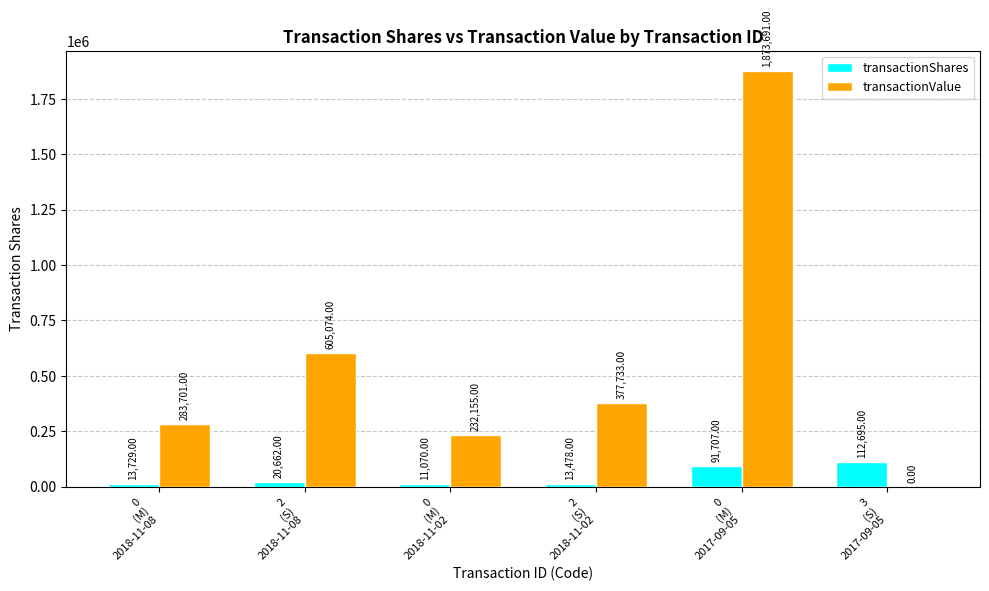

Reading left to right, what are all the values shown in this chart?

transactionShares: 13729	20662	11070	13478	91707	112695
transactionValue: 283701	605074	232155	377733	1873691	0